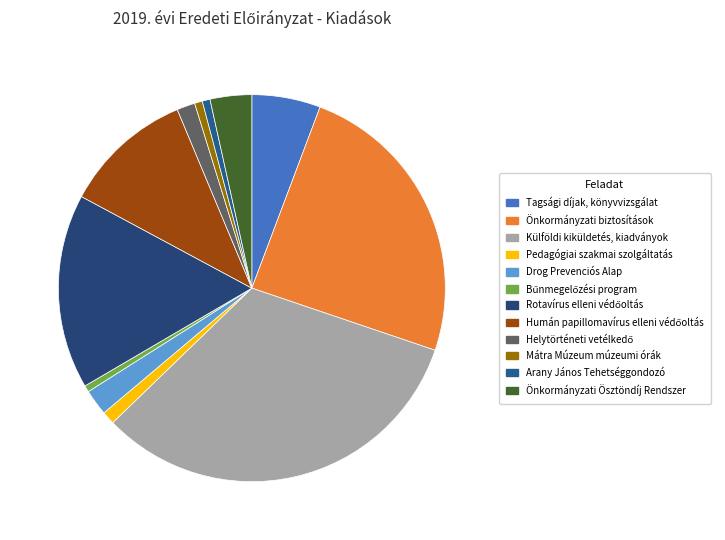

The Rotavírus elleni védőoltás slice represents 16% of the pie. True or false?

True